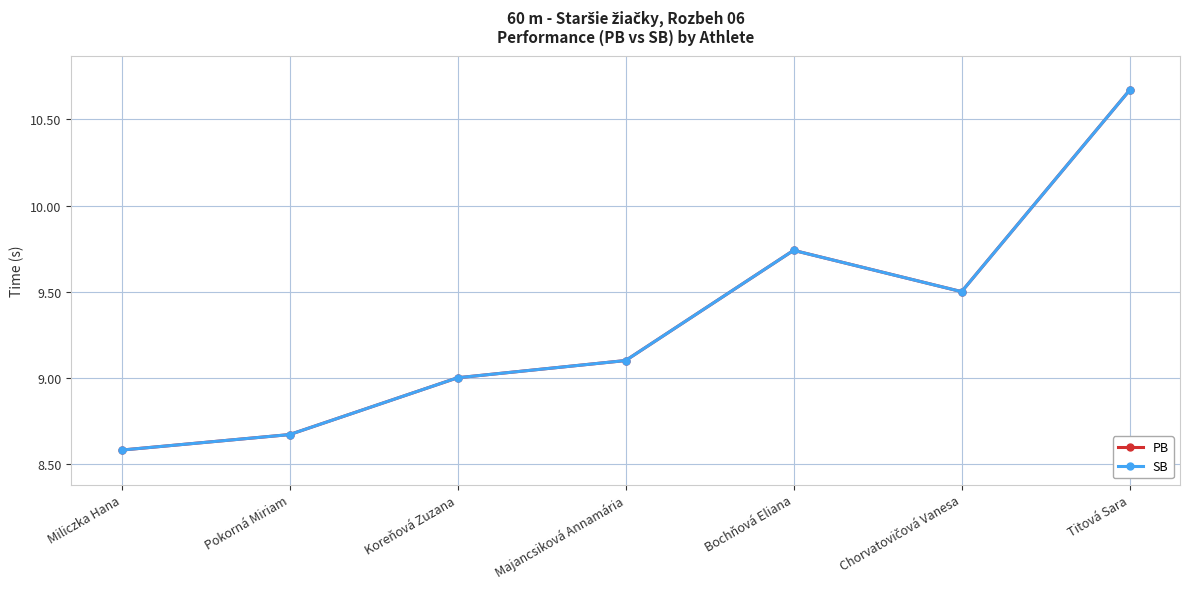

Between Chorvatovičová Vanesa and Titová Sara, which series saw the biggest shift?

PB